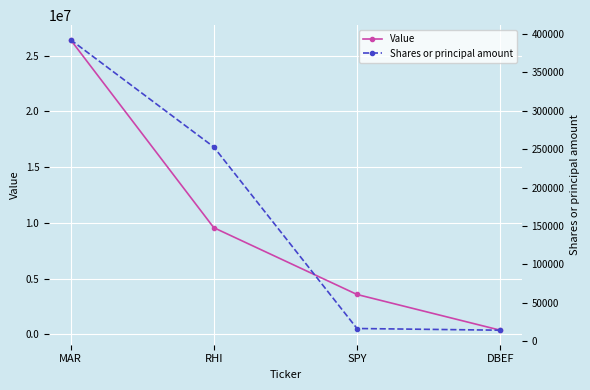

The Value series shows 9571000 at RHI. True or false?

True